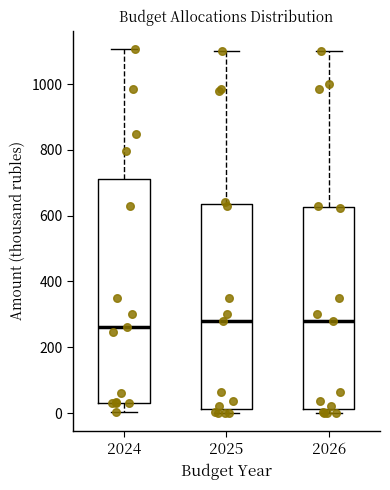

Reading left to right, transcribe this box plot: for each box, give where its median line is, the range the box spans, and where its two whiskers end, as read against the y-axis. The values are not printed on the chart, so give them approximately, as read against the axis.

2024: median 260, box 40 to 720, whiskers 0 to 1100
2025: median 280, box 20 to 640, whiskers 0 to 1100
2026: median 280, box 20 to 620, whiskers 0 to 1100